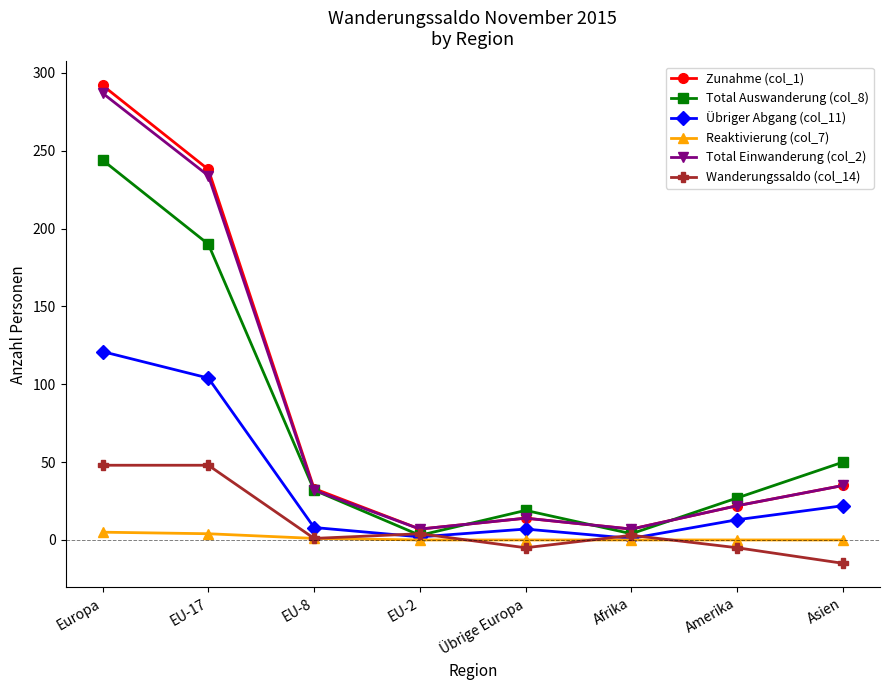

How many series are shown in this chart?

6